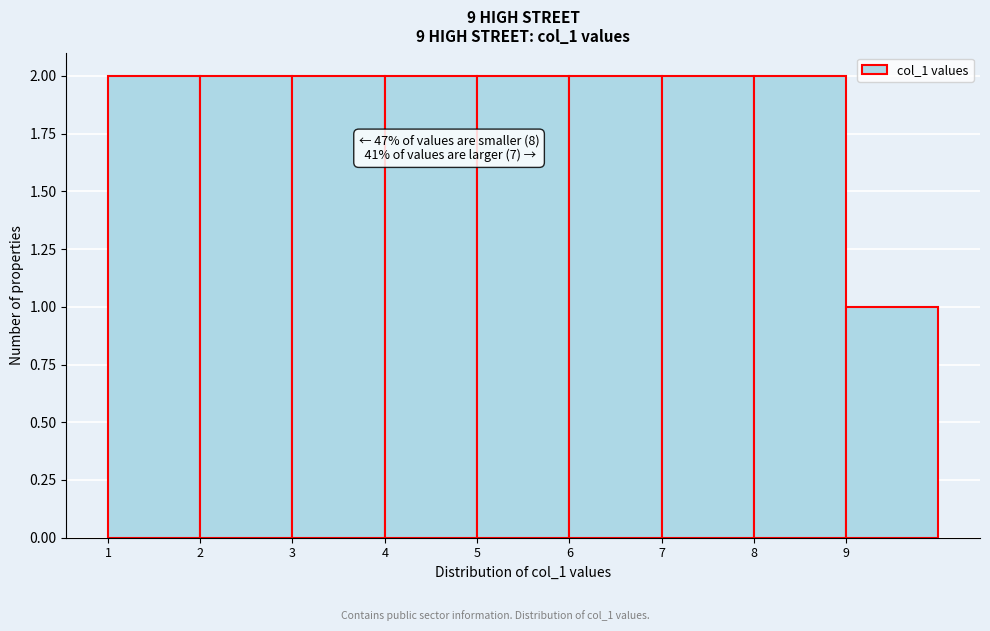

Reading left to right, transcribe all the data shown in this chart.

2	2	2	2	2	2	2	2	1